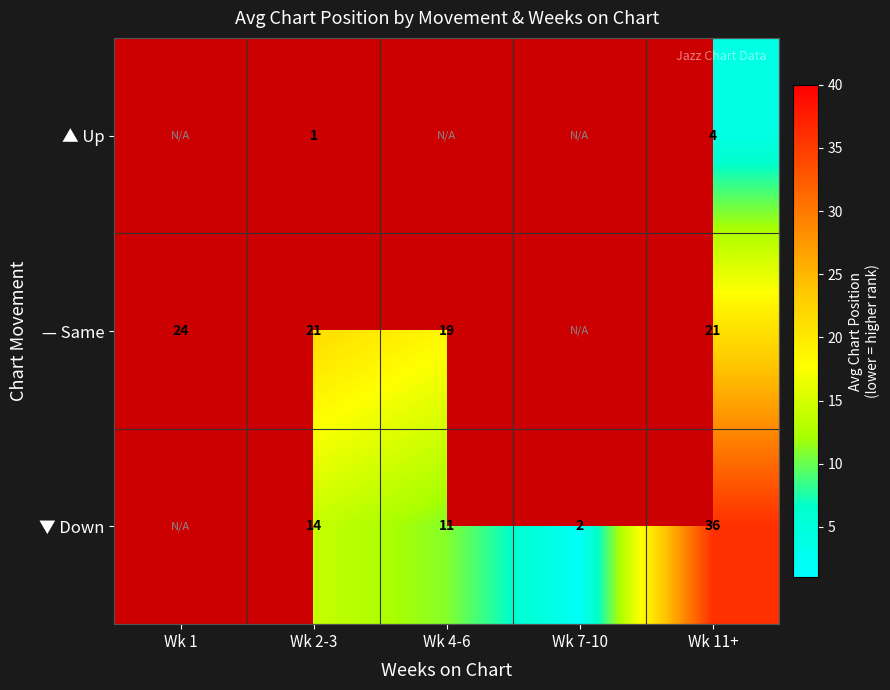

What is the sum of the ▼ Down values at Wk 4-6 and Wk 11+?

47